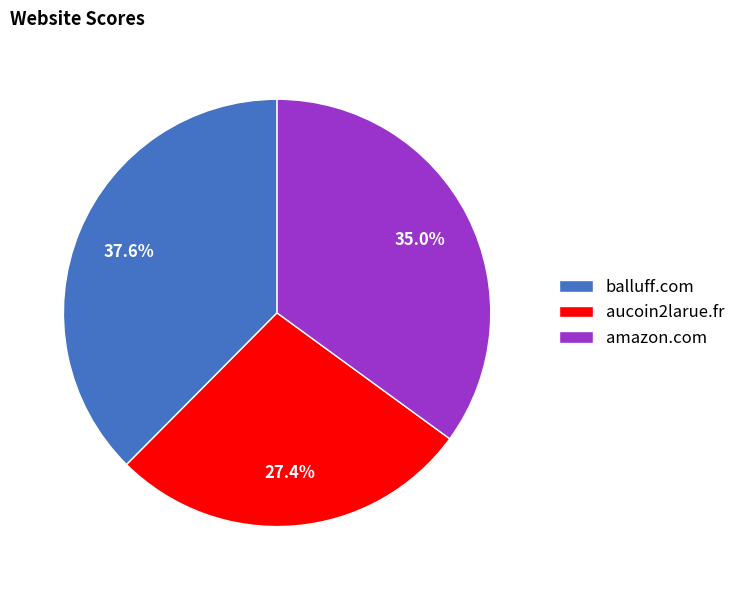

True or false: balluff.com accounts for 32% of the total.

False